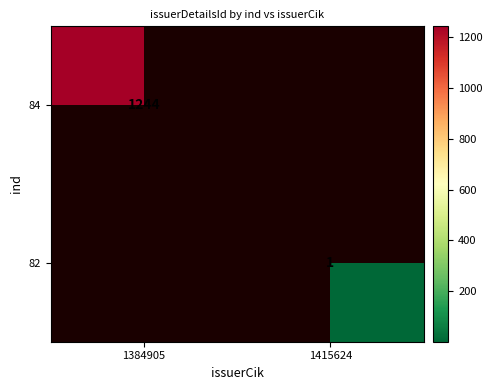

What is the maximum value shown in the chart?

1244.0